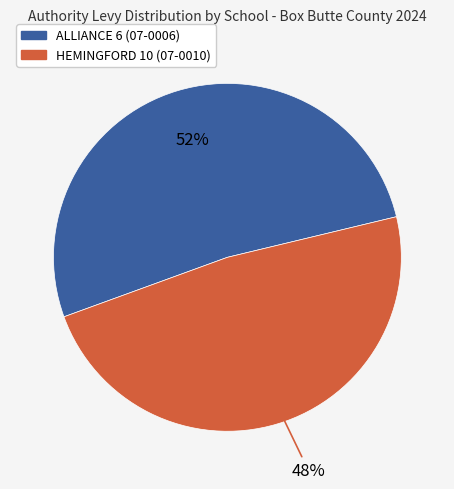

Count the number of slices in the pie.

2